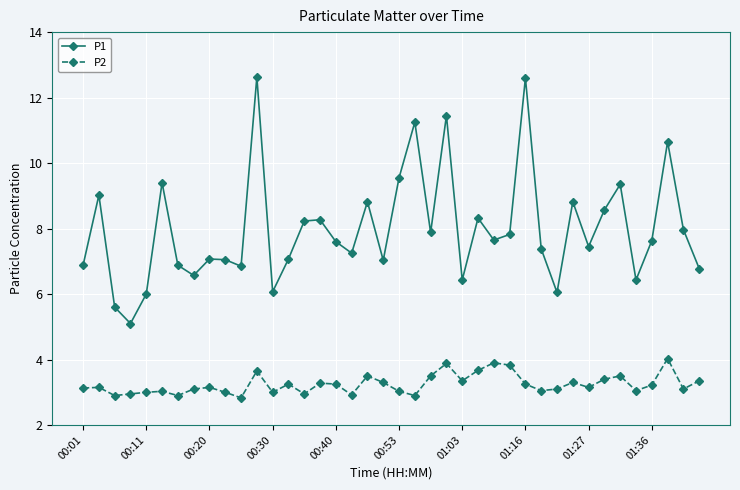

Which series has the widest spread of values?

P1